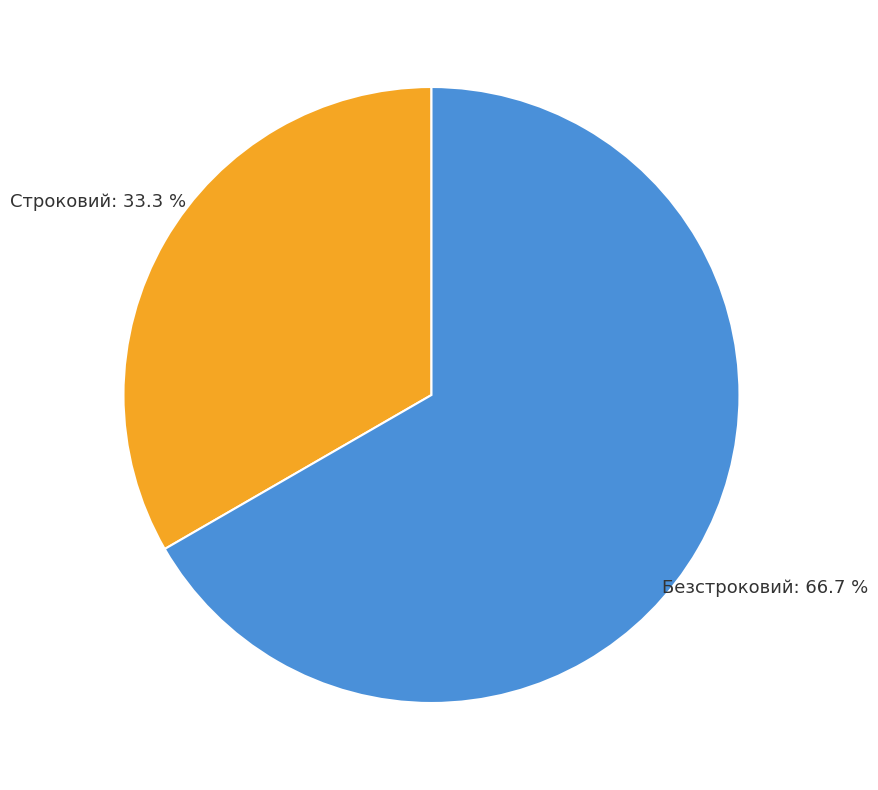

How much of the chart is everything except Строковий?

66.7%